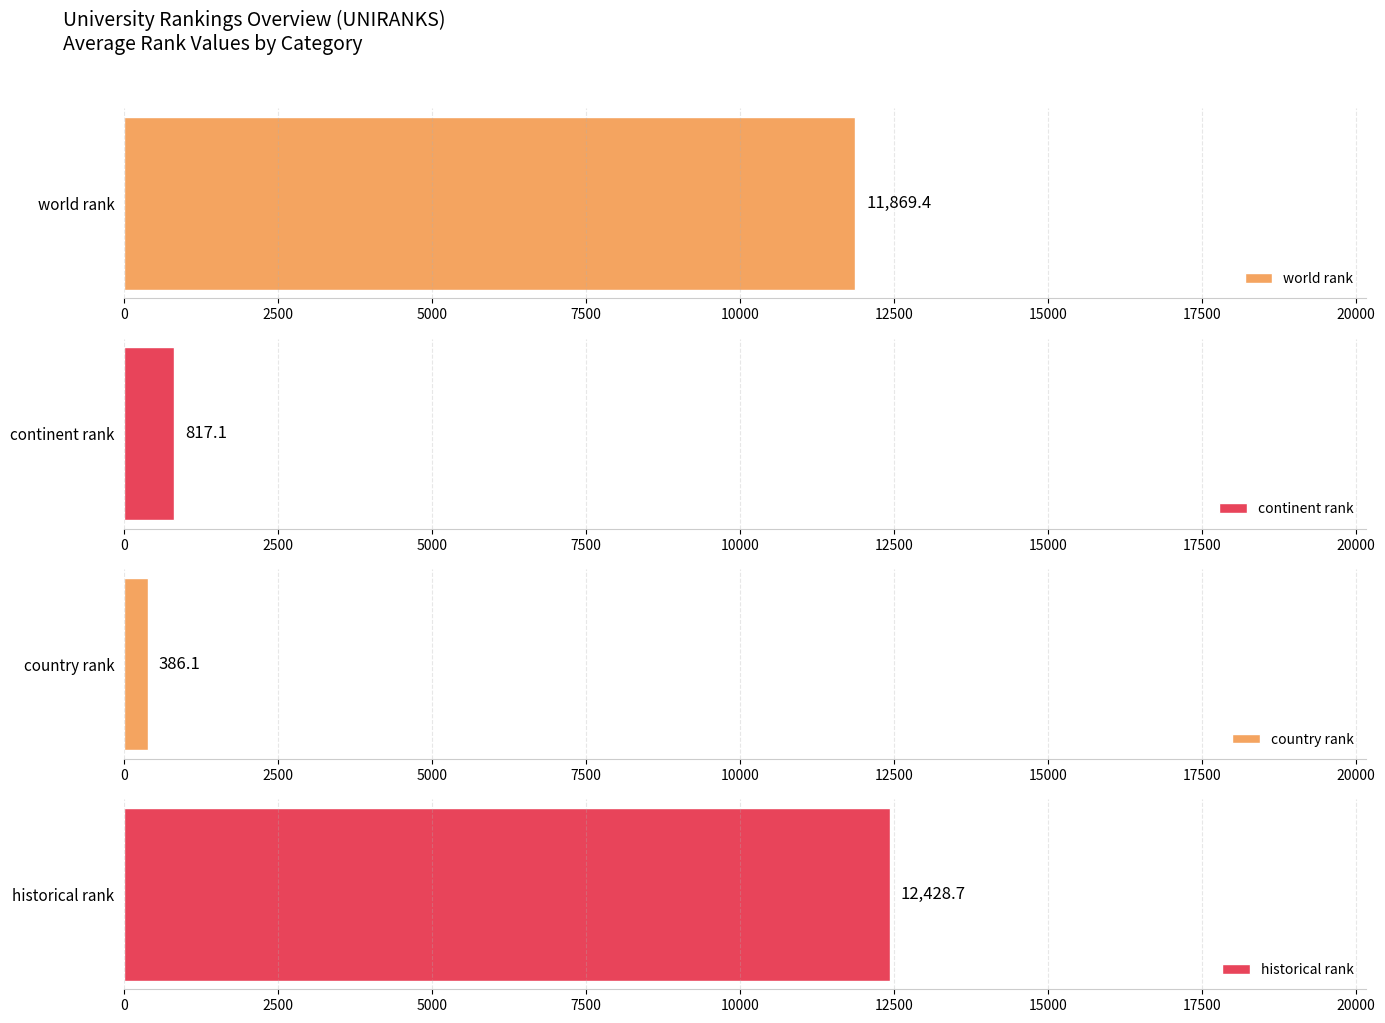

Rank the series by their maximum value, from highest to lowest.

historical rank, world rank, continent rank, country rank